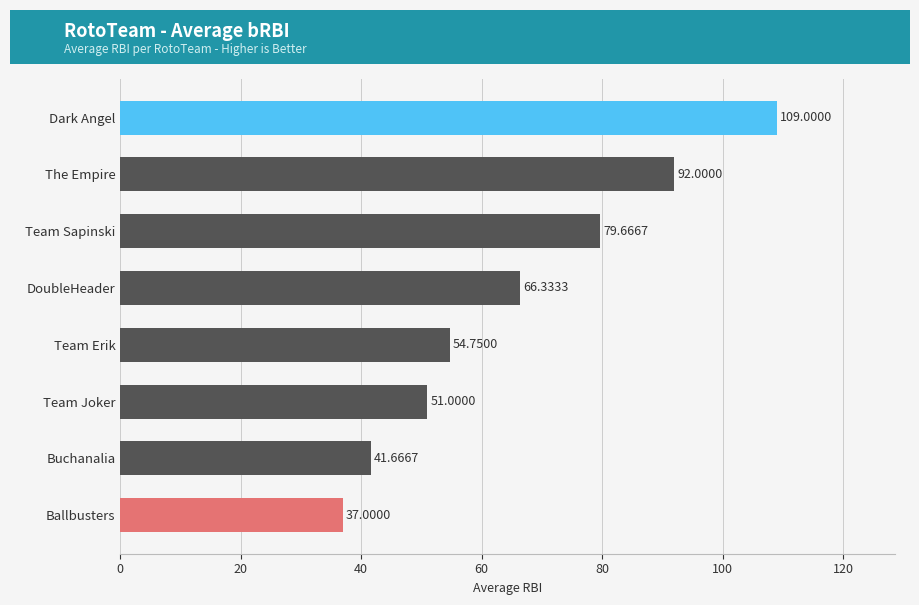

What is the sum of all values?

531.4